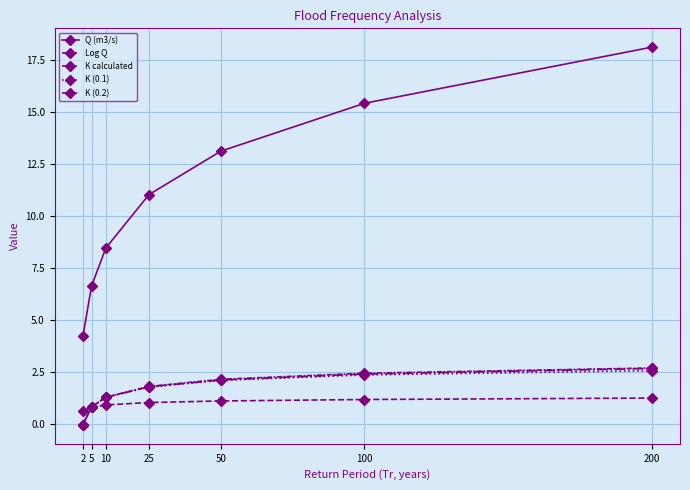

Is the value of Q (m3/s) at 2 greater than the value of K (0.2) at 50?

Yes